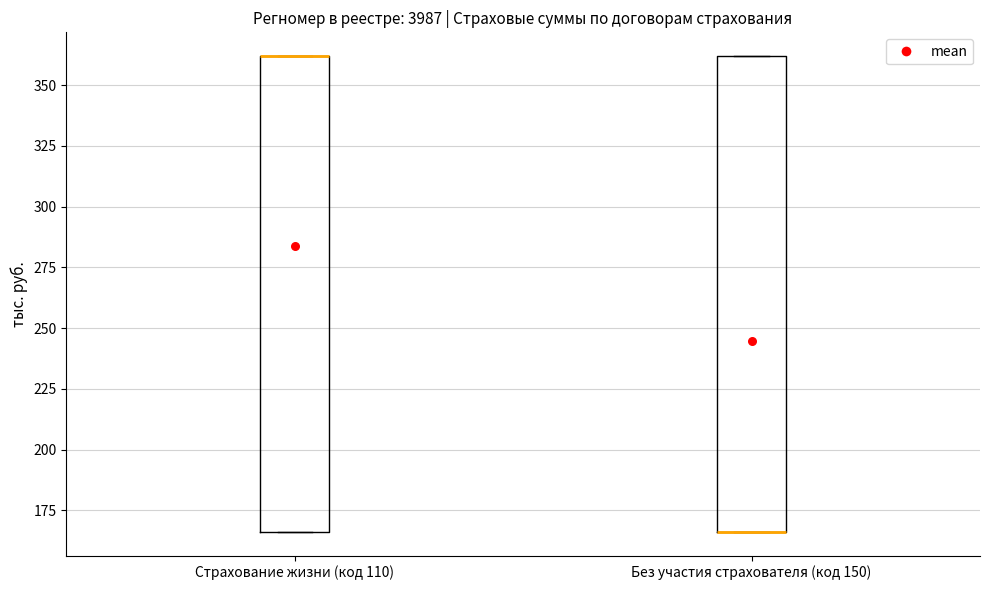

Where is the upper edge of the box for Страхование жизни (код 110) on the y-axis? The values are not printed on the chart, so give them approximately, as read against the axis.

360